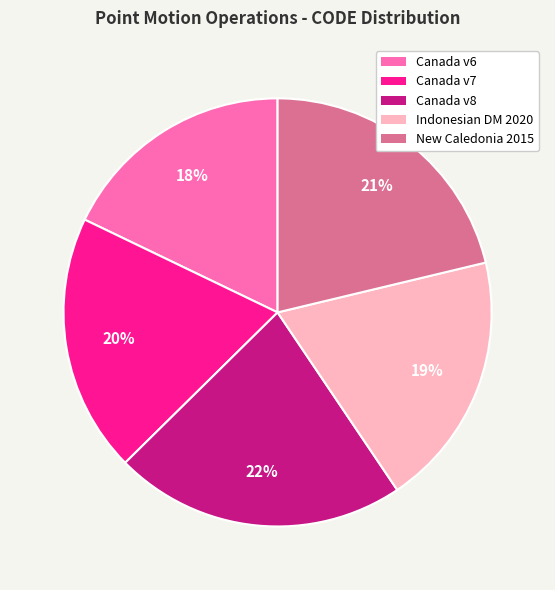

Approximately how many times larger is the value at Canada v8 compared to Canada v6?

1.2